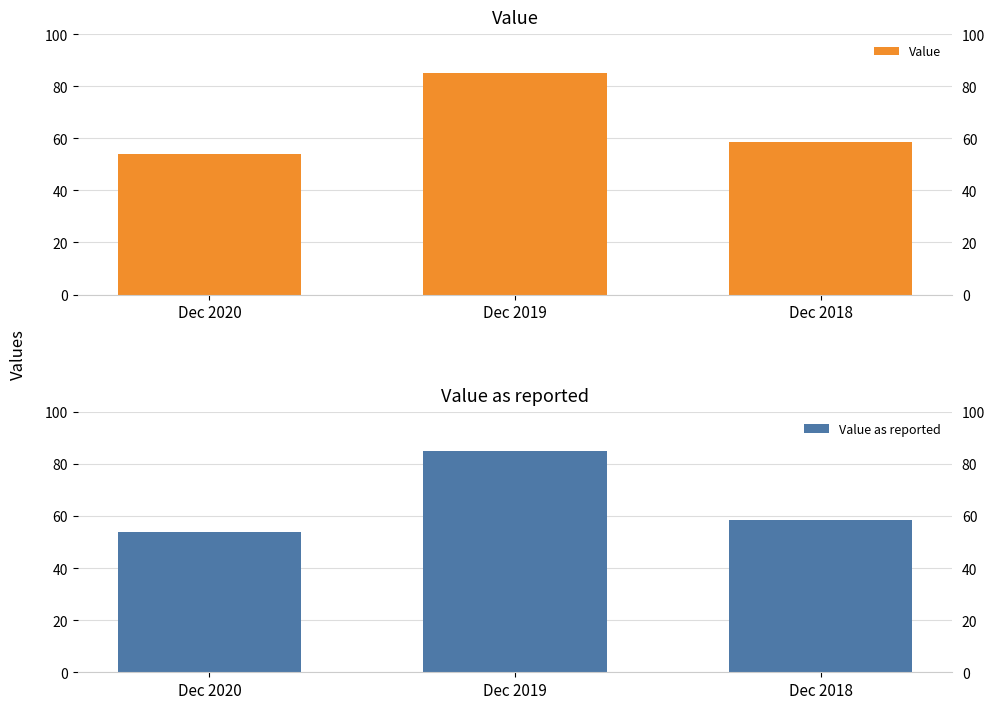

Does the chart contain any negative values?

No